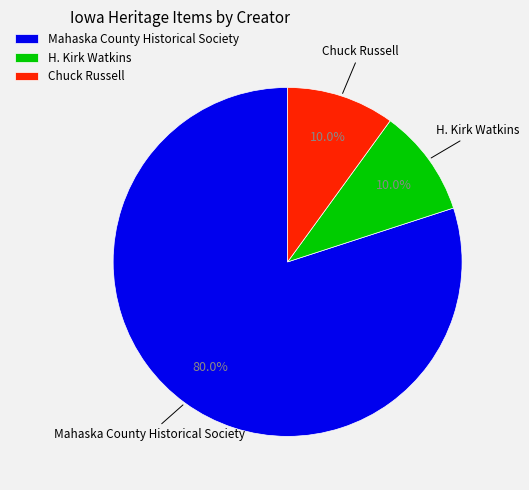

To the nearest percent, what is the average slice percentage?

33%